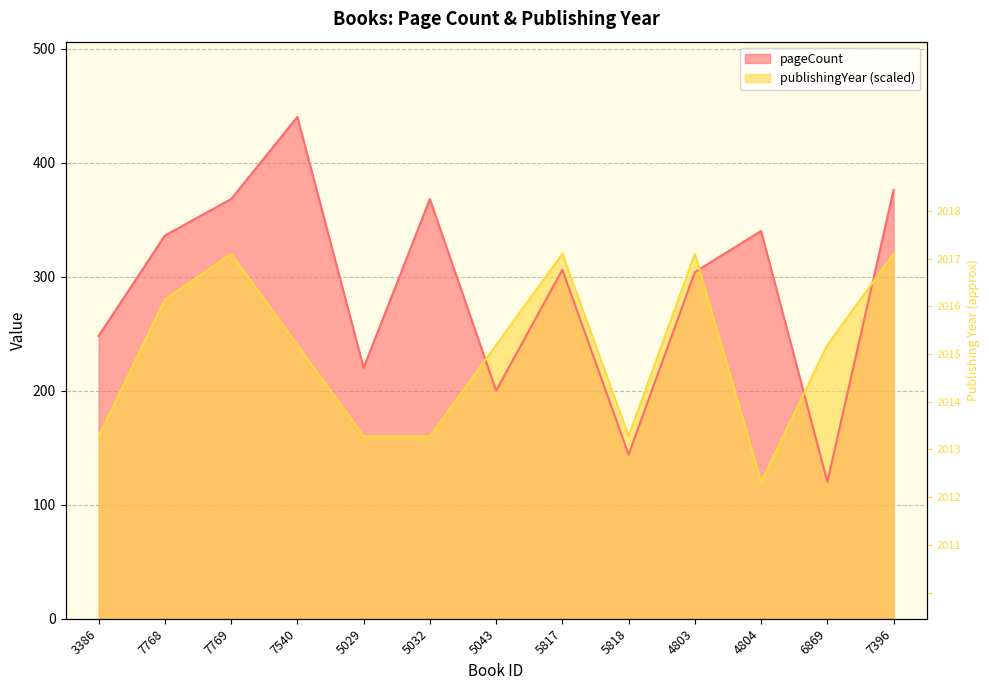

What is the average value of the publishingYear series?

234